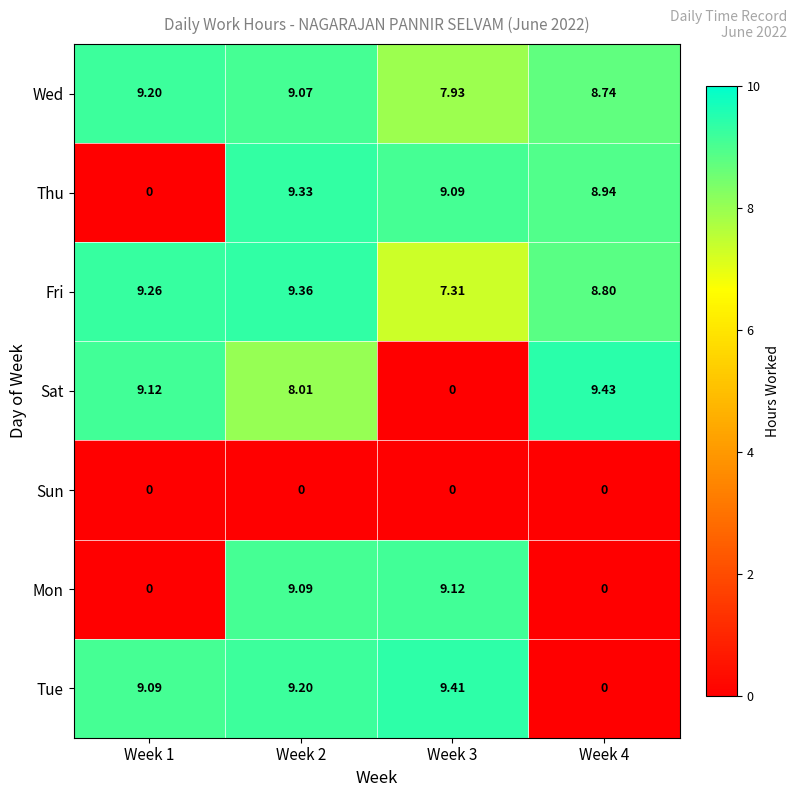

At Week 2, list the series in order from largest to smallest.

Fri, Thu, Tue, Mon, Wed, Sat, Sun